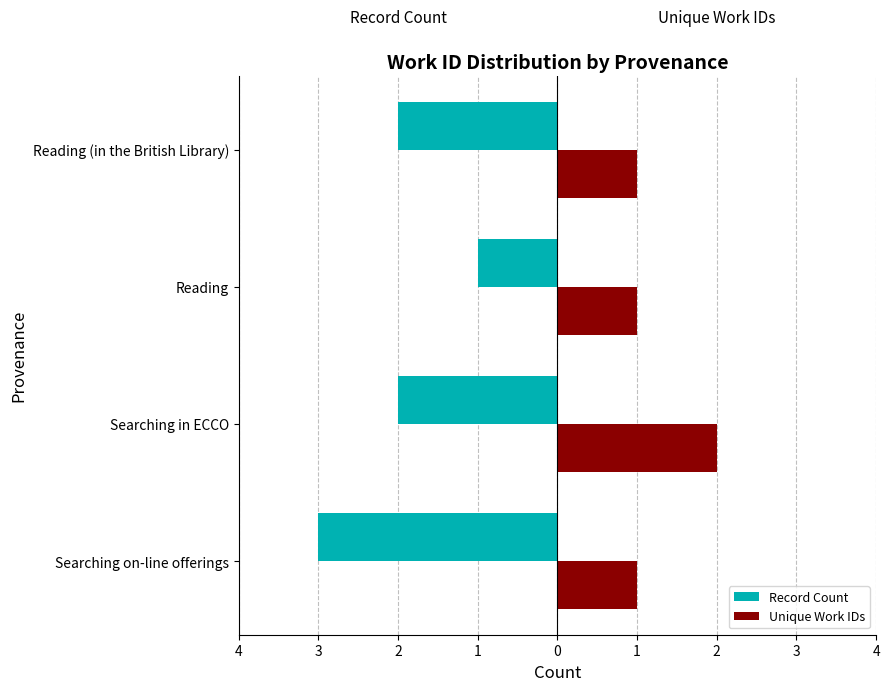

What are all the series names shown in the legend?

Record Count, Unique Work IDs